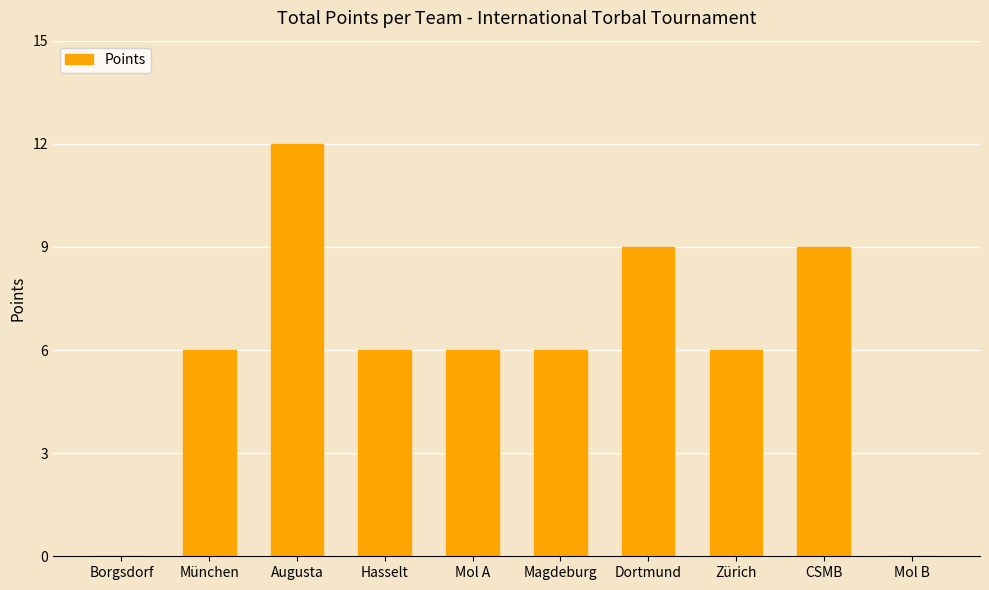

Are the bars horizontal?

No